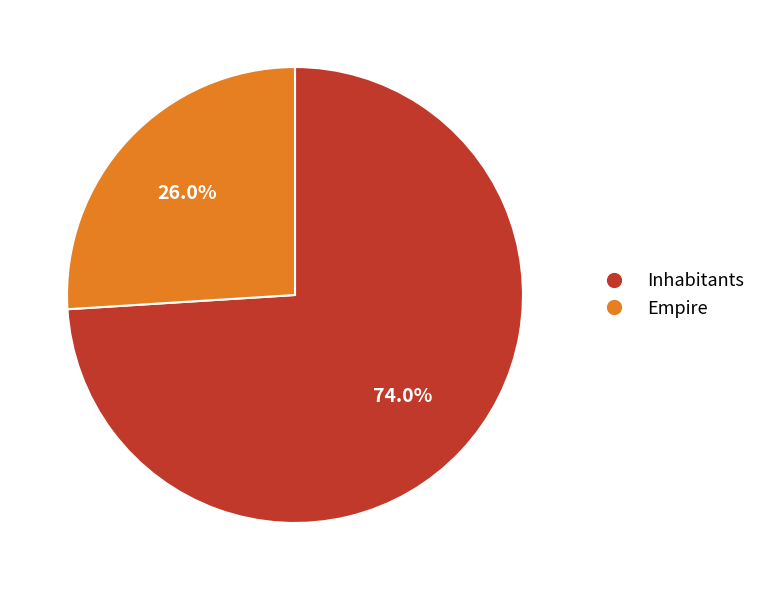

Is there a majority slice in this chart?

Yes